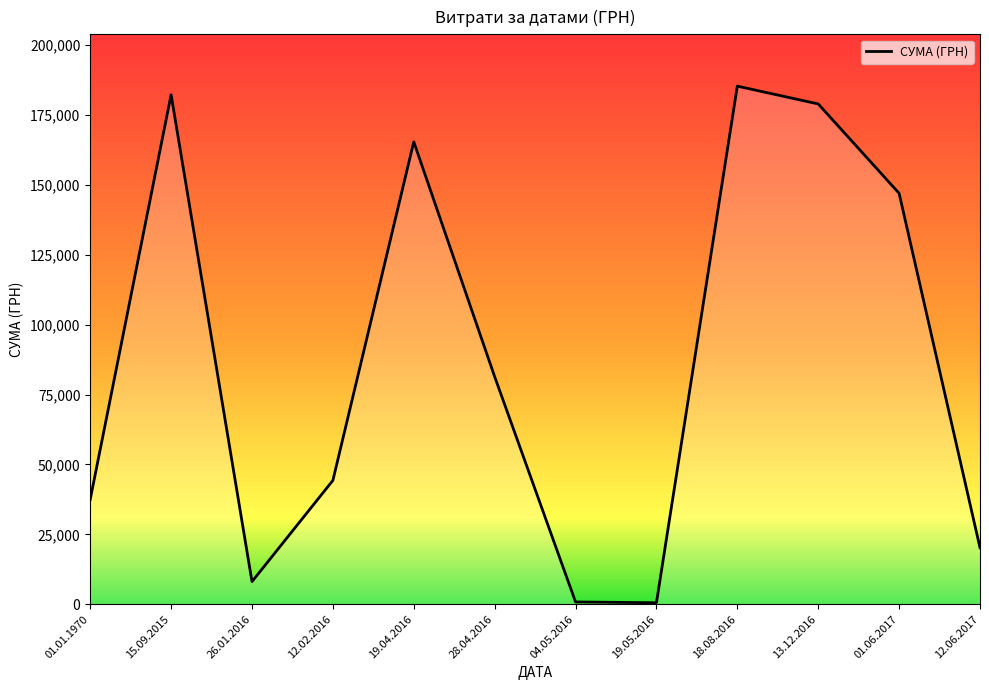

What is the difference between the values at 26.01.2016 and 28.04.2016?

73310.5